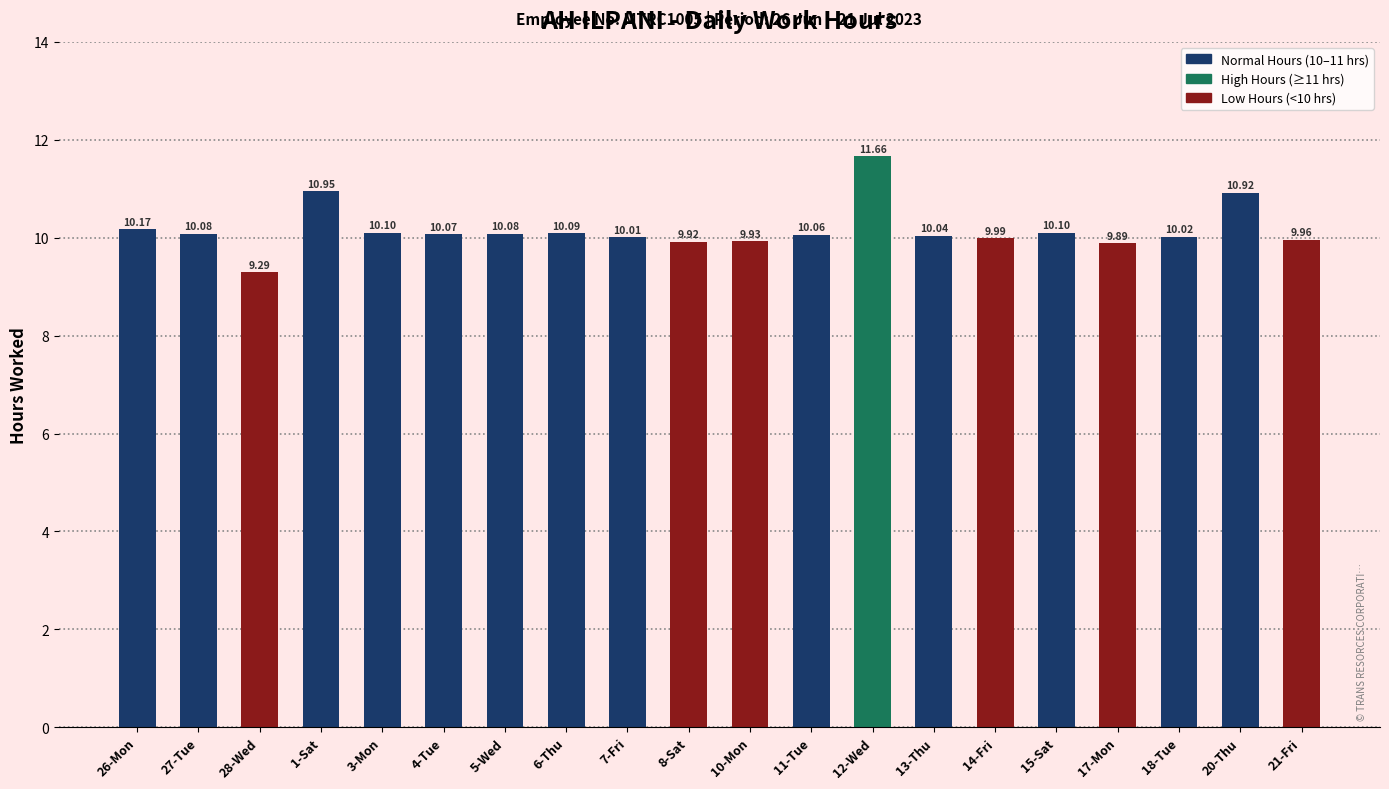

Does the chart contain stacked bars?

No